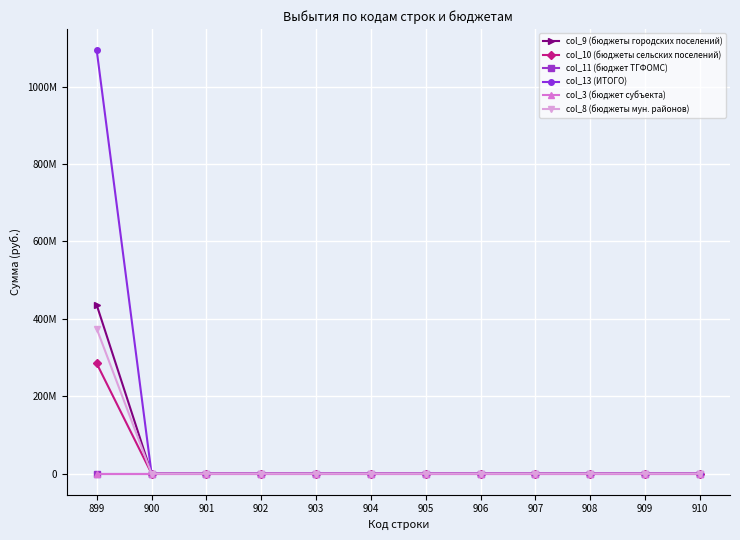

At which label is col_13 (ИТОГО) closest to 547274906?

900